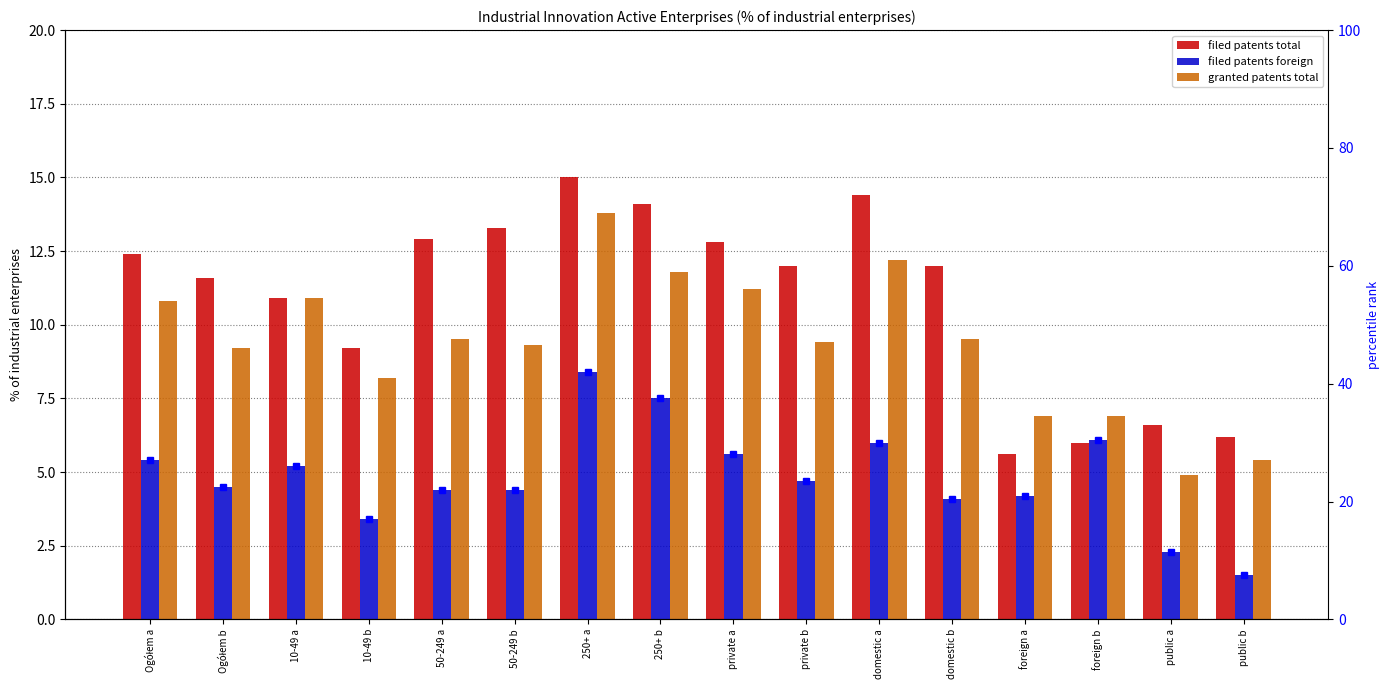

The filed patents total series shows 3.0 at foreign a. True or false?

False